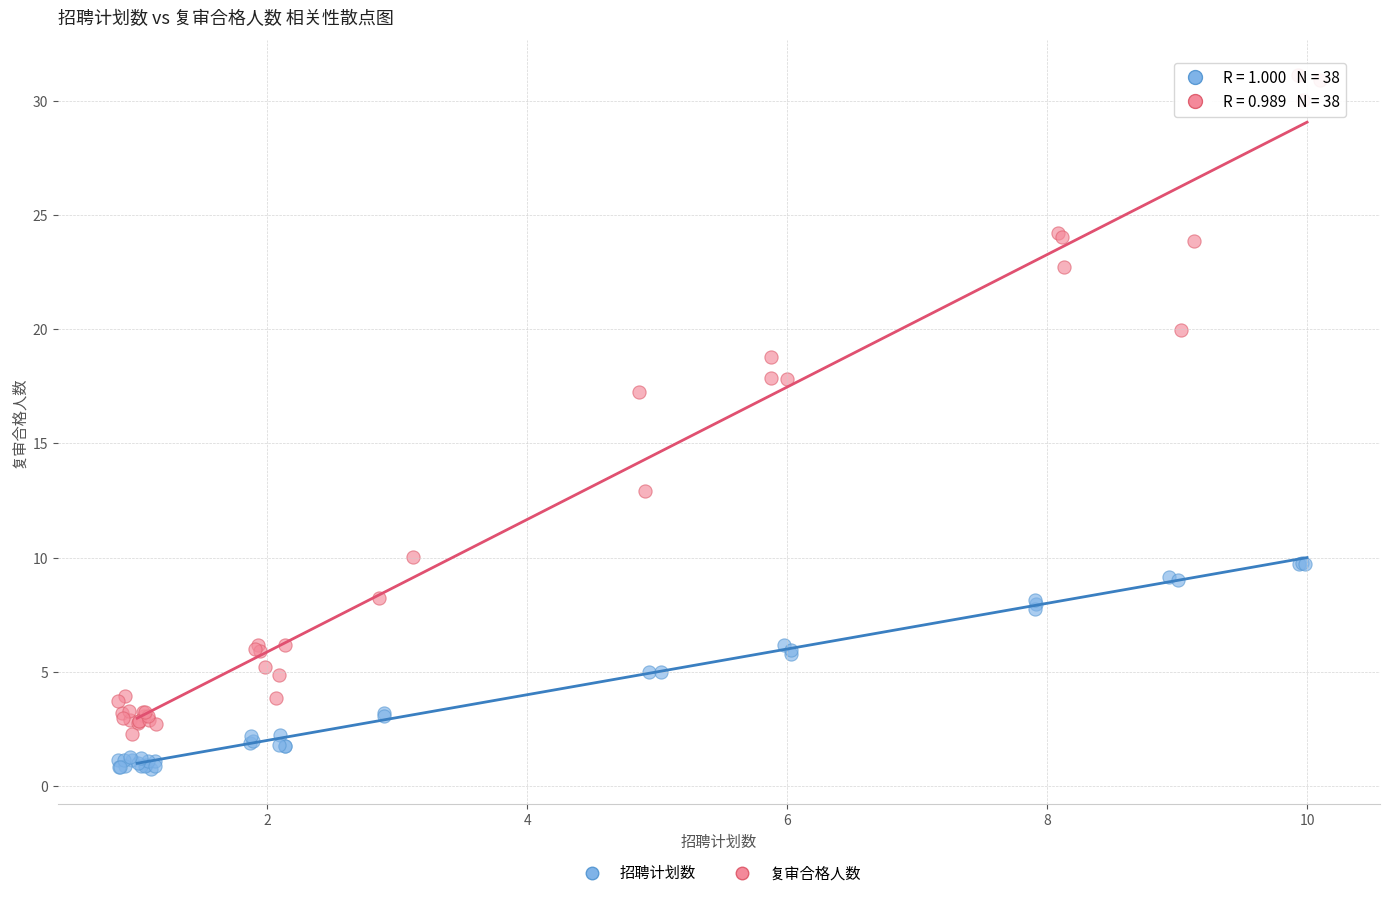

Which series reaches the maximum Y coordinate?

复审合格人数